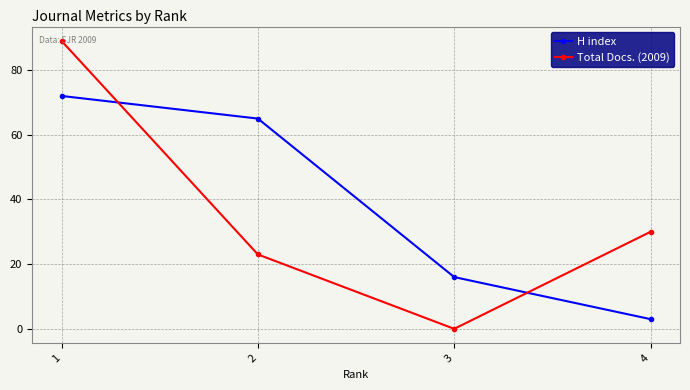

Reading left to right, what are all the values shown in this chart?

H index: 72	65	16	3
Total Docs. (2009): 89	23	0	30